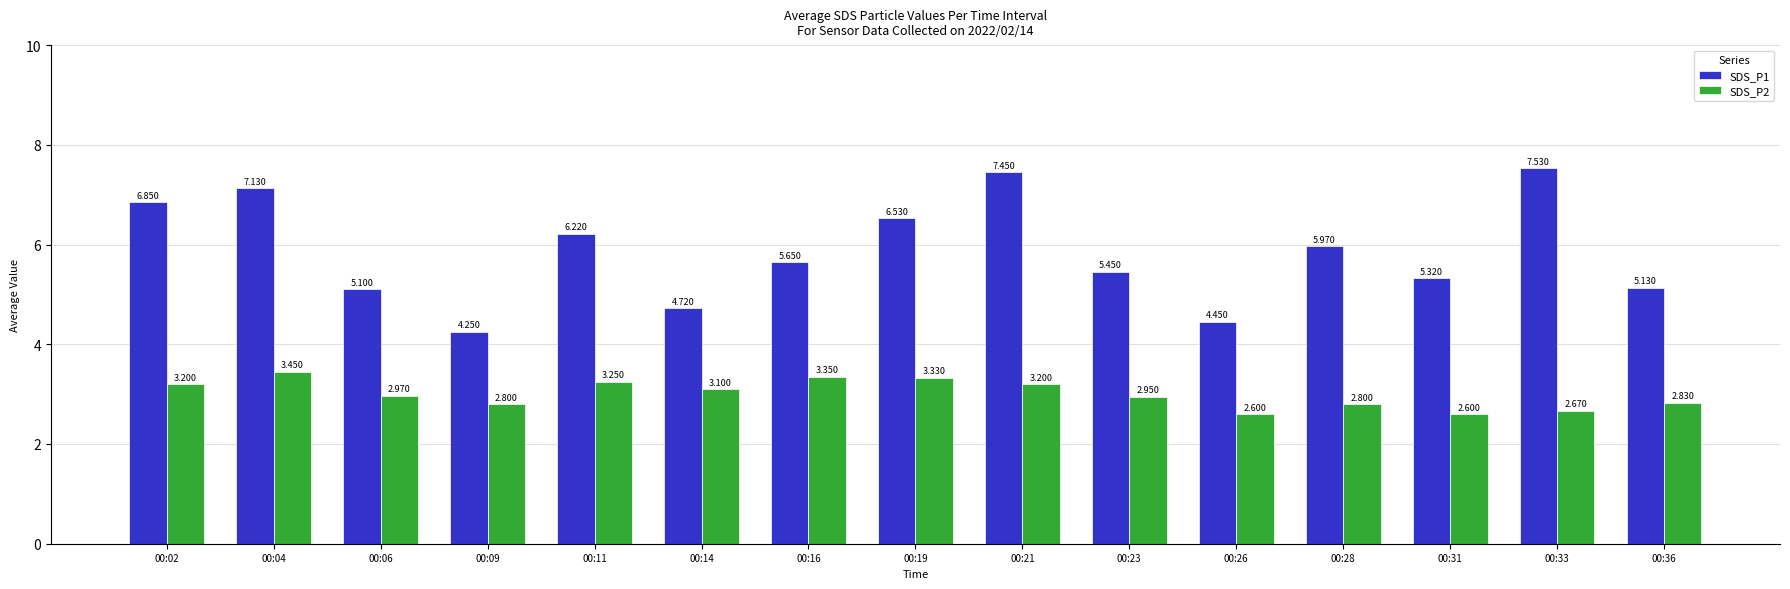

Reading left to right, extract all data points from this chart.

SDS_P1: 00:02=6.8	00:04=7.1	00:06=5.1	00:09=4.2	00:11=6.2	00:14=4.7	00:16=5.7	00:19=6.5	00:21=7.5	00:23=5.5	00:26=4.5	00:28=6.0	00:31=5.3	00:33=7.5	00:36=5.1
SDS_P2: 00:02=3.2	00:04=3.5	00:06=3.0	00:09=2.8	00:11=3.2	00:14=3.1	00:16=3.4	00:19=3.3	00:21=3.2	00:23=3.0	00:26=2.6	00:28=2.8	00:31=2.6	00:33=2.7	00:36=2.8